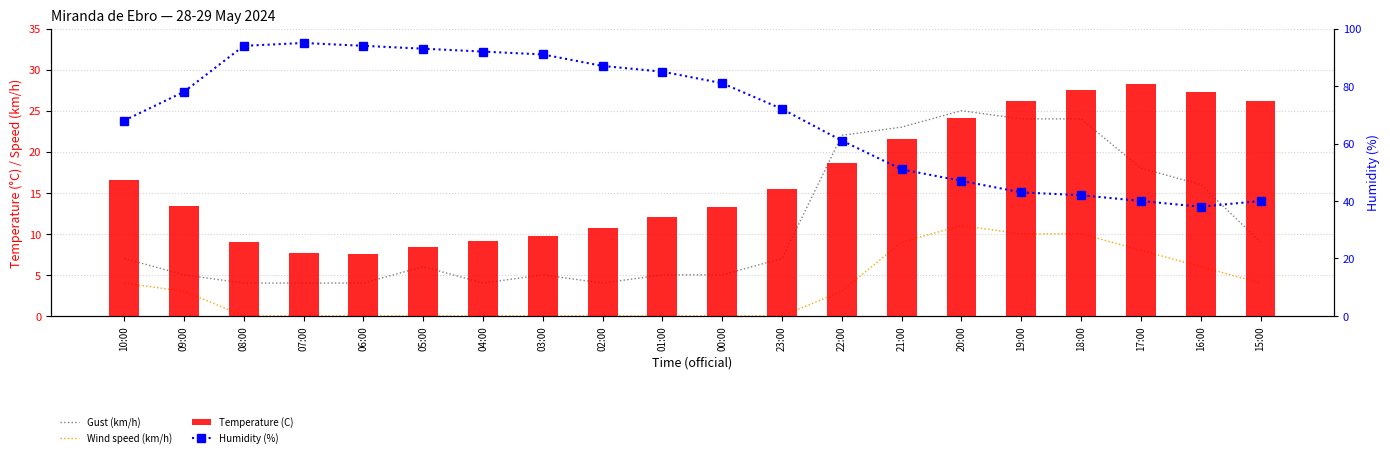

What is the value of the Temperature (C) bar at the 5th from the left?

7.6